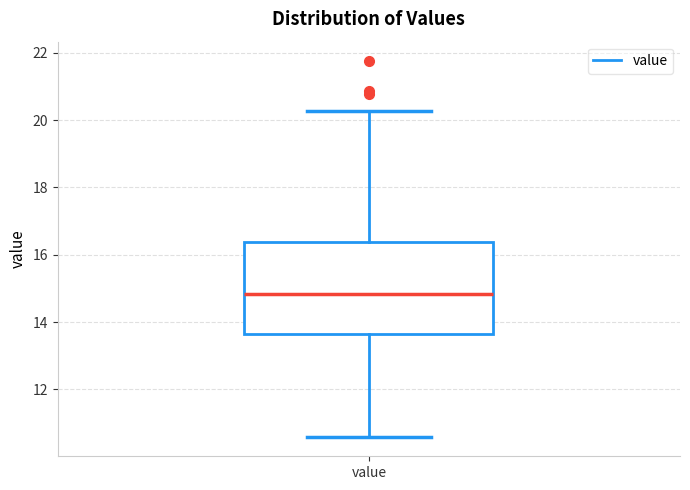

Where is the upper edge of the box for value on the y-axis? The values are not printed on the chart, so give them approximately, as read against the axis.

16.4